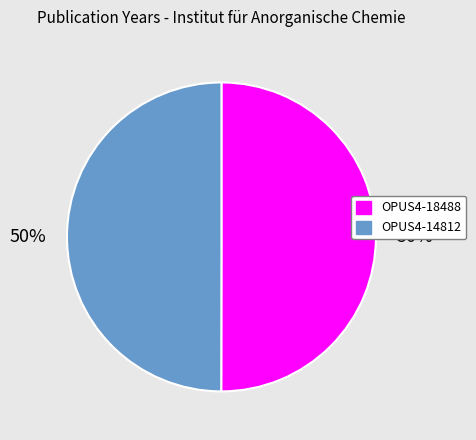

What is the ratio of the value at OPUS4-18488 to the value at OPUS4-14812?

1.0